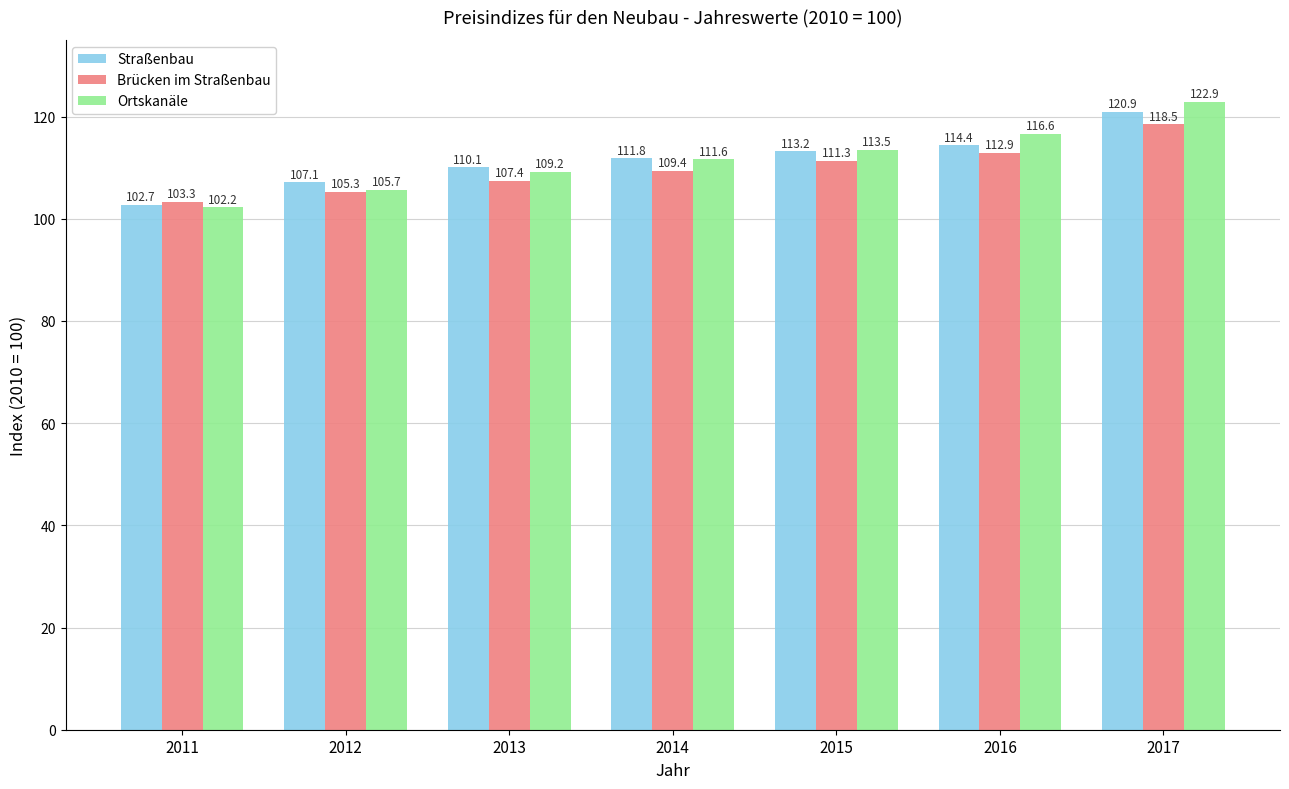

The Straßenbau series shows 62.9 at 2014. True or false?

False